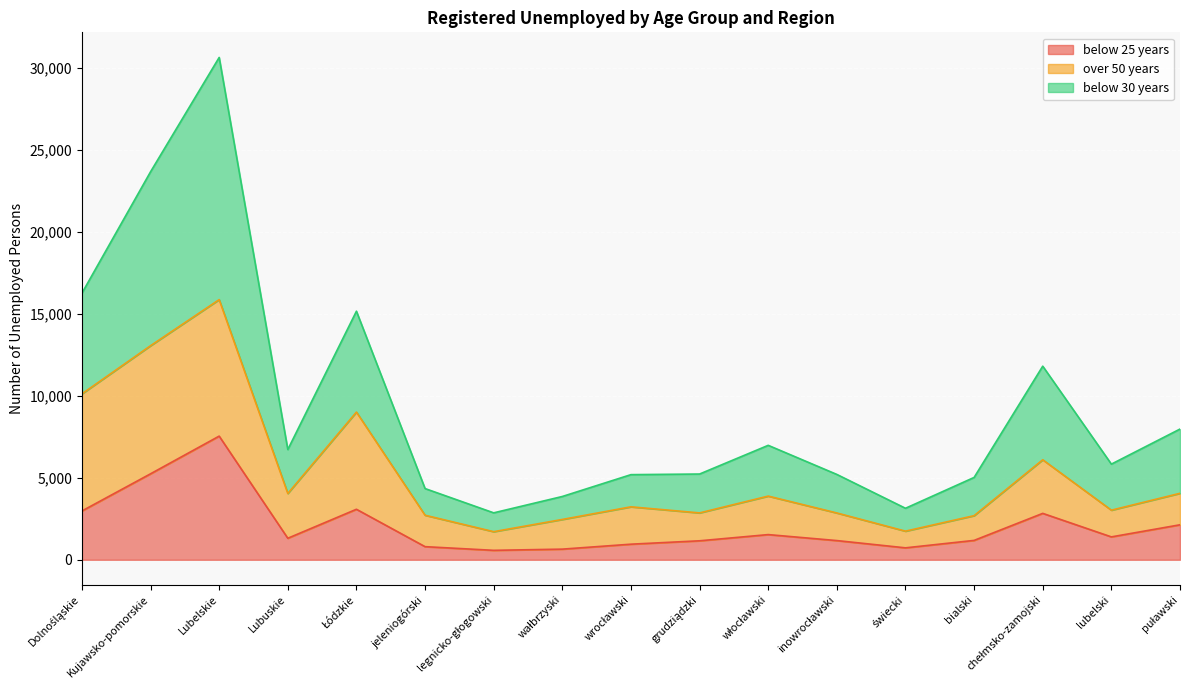

Between Kujawsko-pomorskie and Lubuskie, which series saw the biggest shift?

below 30 years